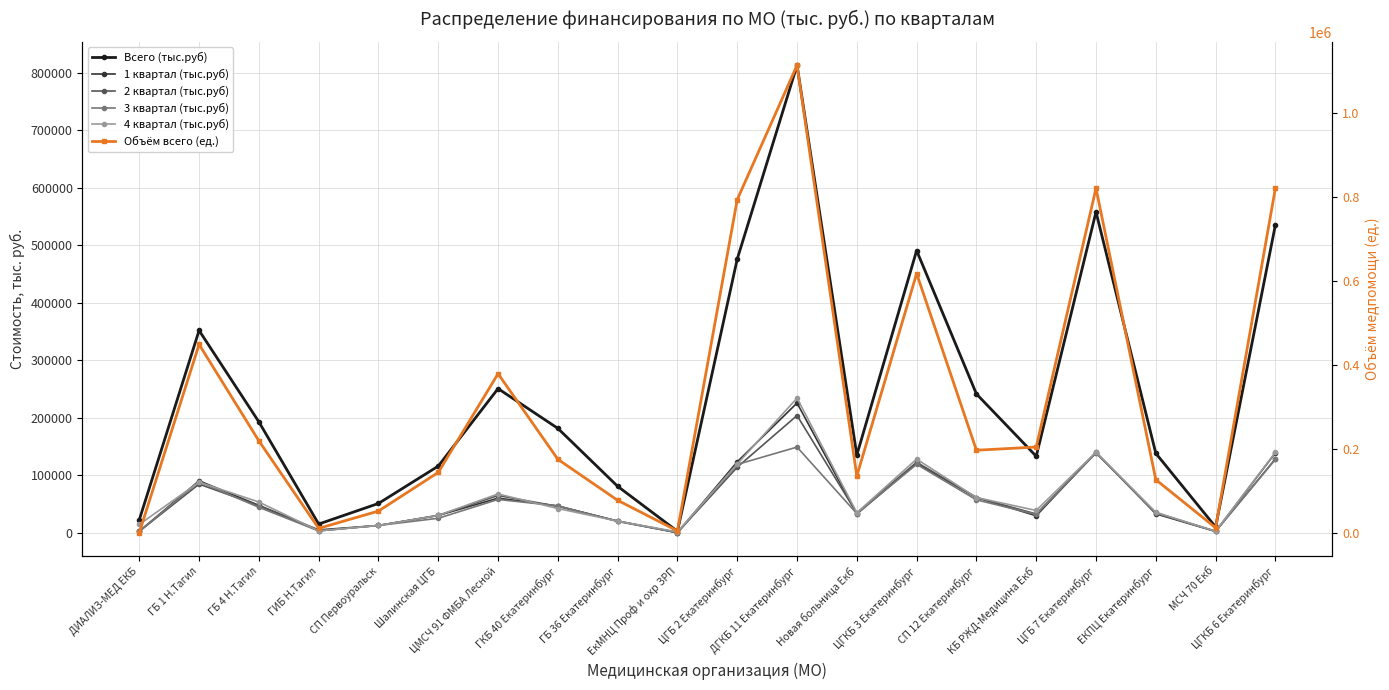

How many data points in 2 квартал (тыс.руб) are less than 45927?

10